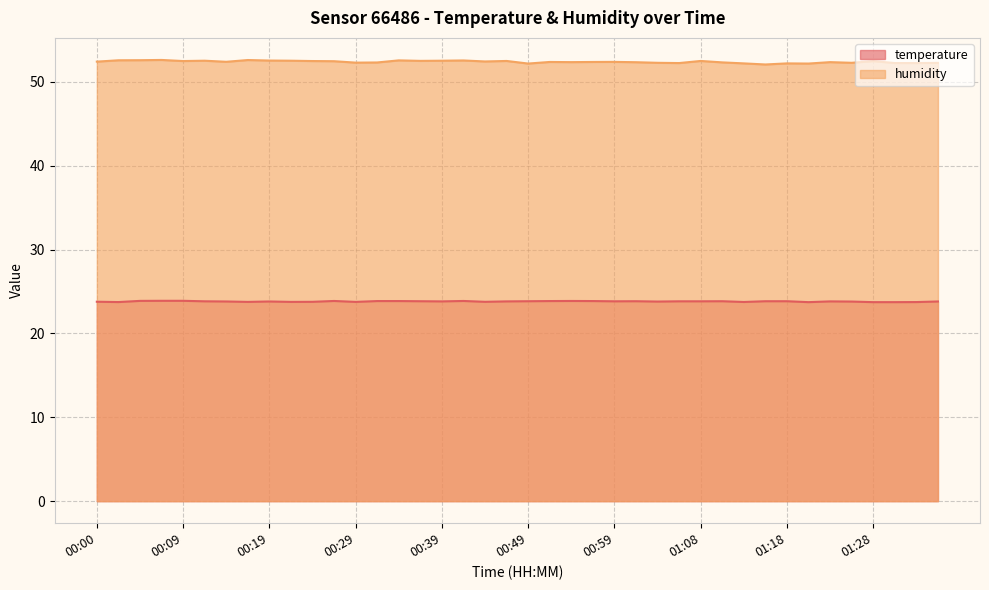

What position from the right is 00:59?

16